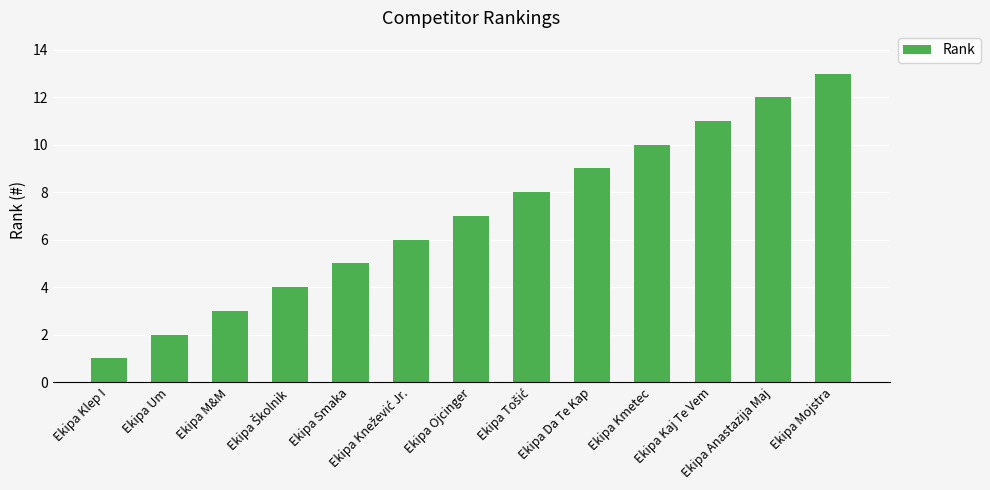

What is the difference between the values at Ekipa M&M and Ekipa Ojcinger?

4